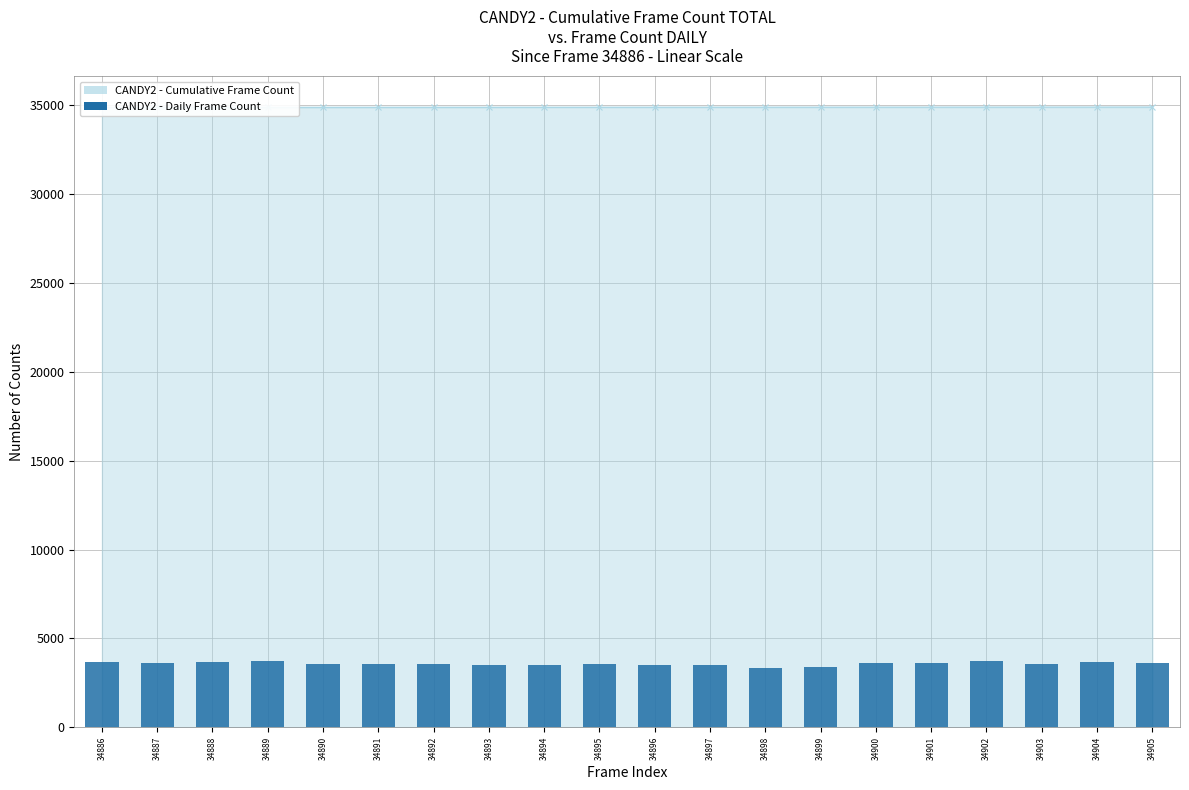

List the labels in order of value, largest first.

34889, 34902, 34886, 34904, 34888, 34887, 34905, 34900, 34901, 34891, 34903, 34890, 34895, 34892, 34894, 34897, 34893, 34896, 34899, 34898